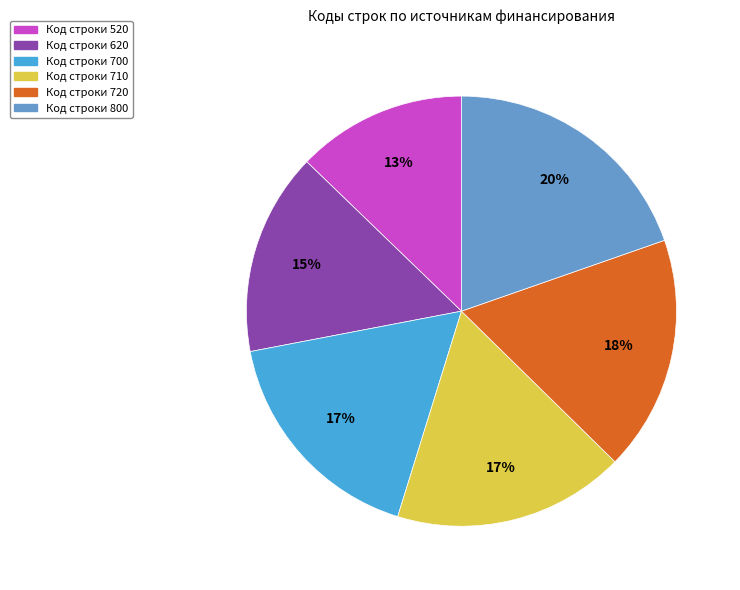

How many segments does this pie chart have?

6